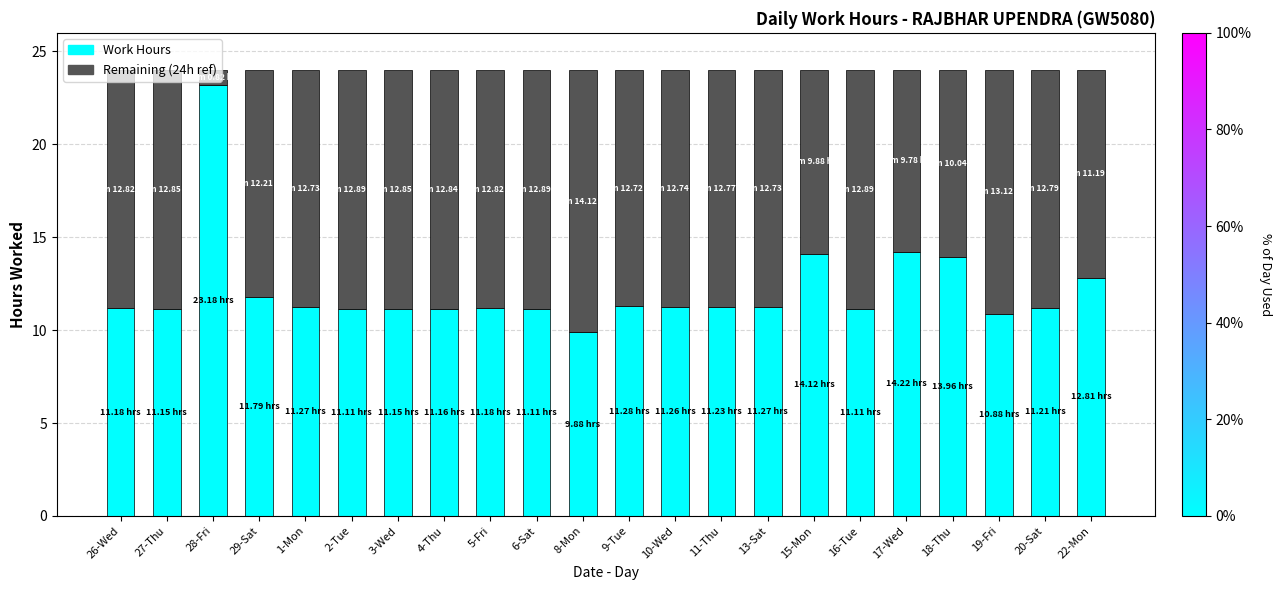

What is the average value of the Work Hours series?

12.2